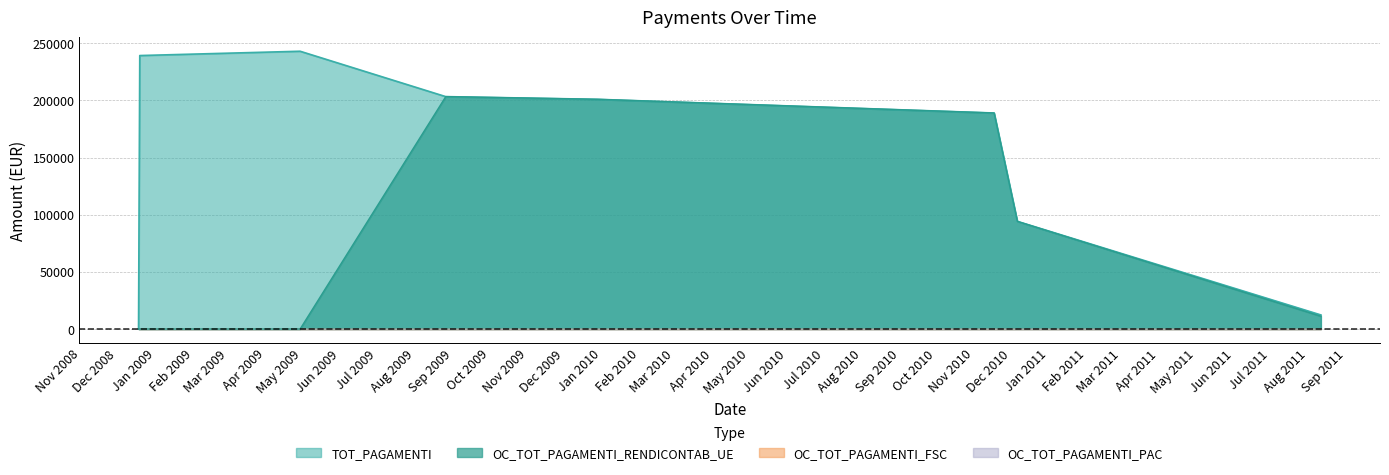

What is the sum of the TOT_PAGAMENTI values at 06/12/2010 and 11/08/2011?

106467.3